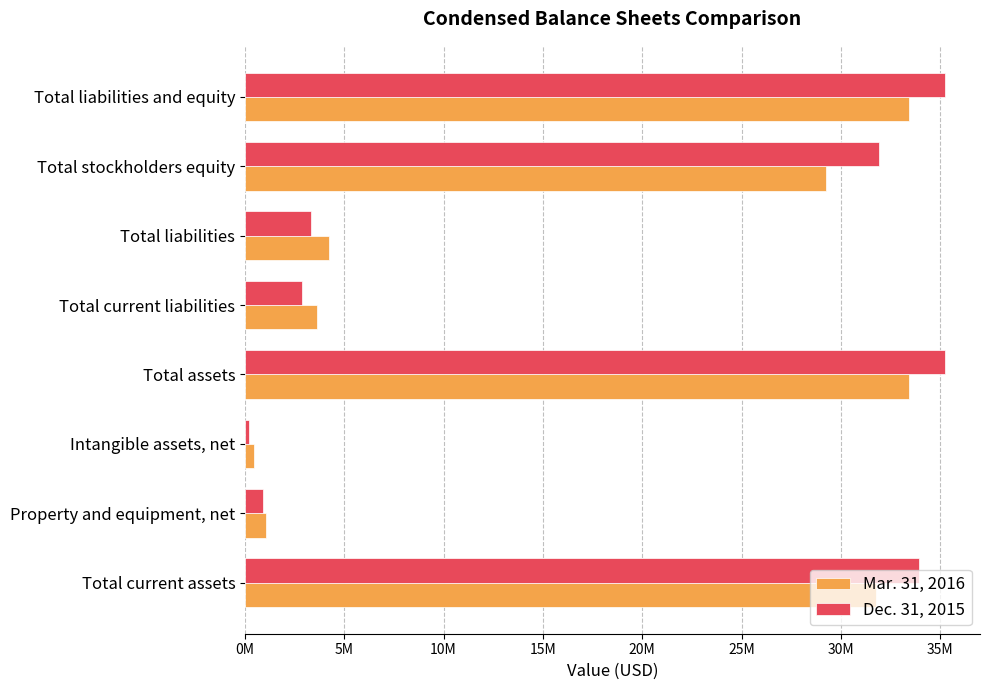

Does the chart contain stacked bars?

No